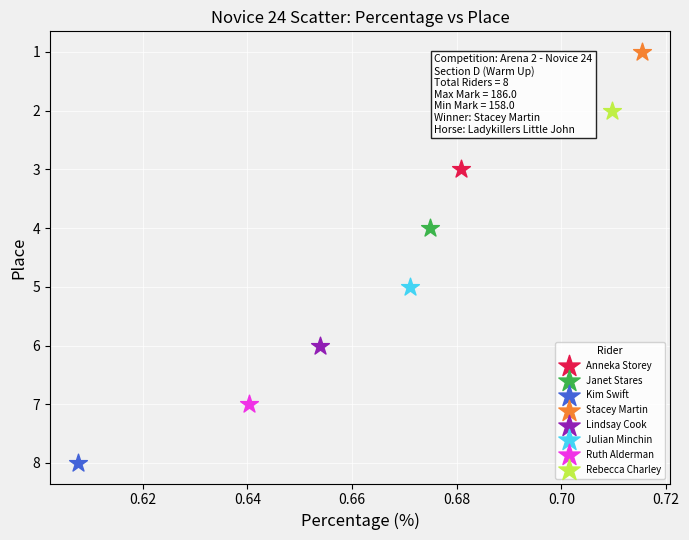

Which series contains the highest Y value?

Kim Swift